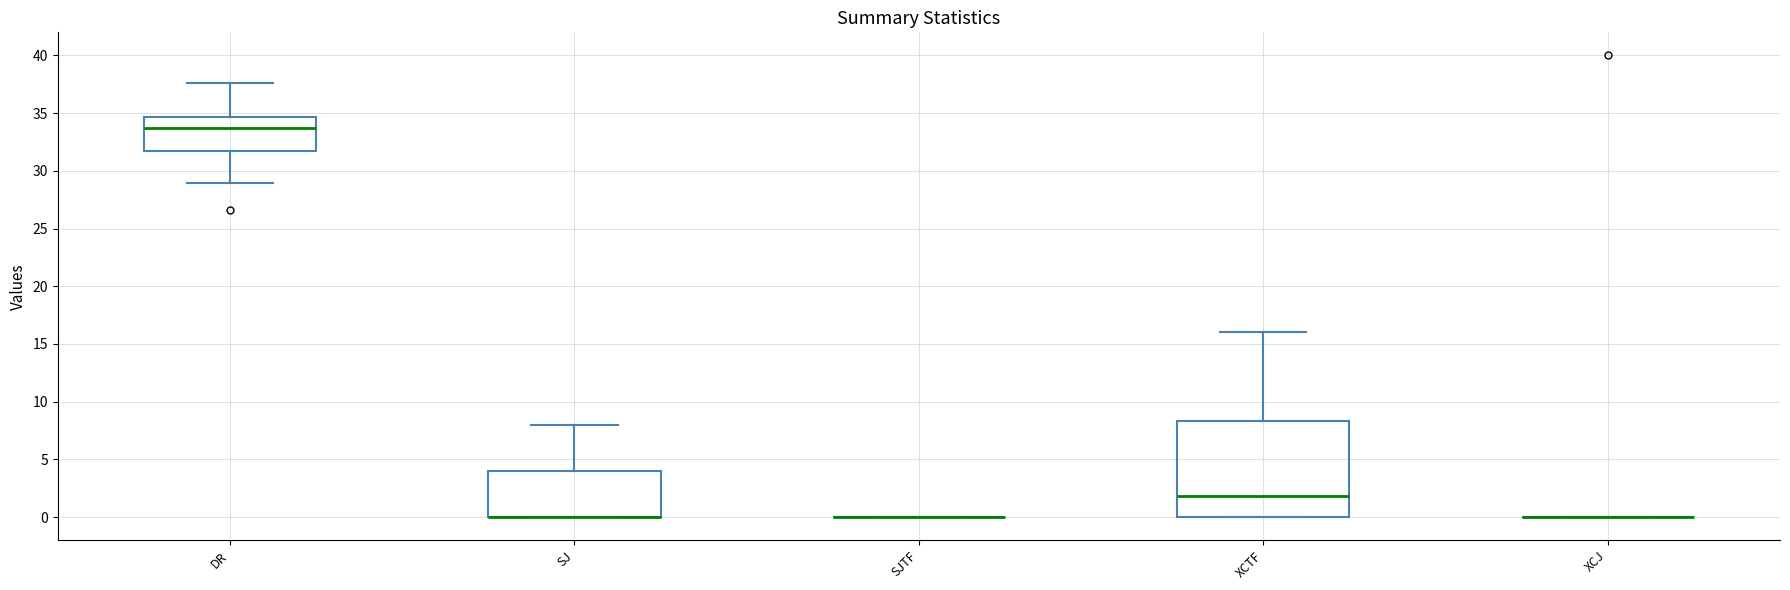

Reading left to right, transcribe this box plot: for each box, give where its median line is, the range the box spans, and where its two whiskers end, as read against the y-axis. The values are not printed on the chart, so give them approximately, as read against the axis.

DR: median 33.5, box 31.5 to 34.5, whiskers 29.0 to 37.5
SJ: median 0.0 (drawn on the box's lower edge), box 0.0 to 4.0, whiskers 0.0 to 8.0
SJTF: box collapsed to a line at 0.0, whiskers 0.0 to 0.0
XCTF: median 2.0, box 0.0 to 8.5, whiskers 0.0 to 16.0
XCJ: box collapsed to a line at 0.0, whiskers 0.0 to 0.0